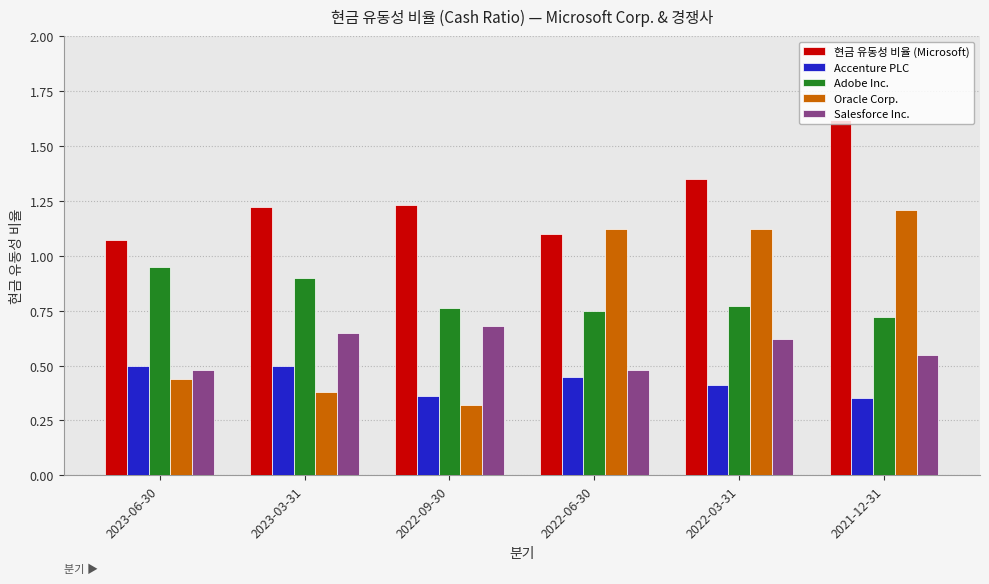

At how many categories does at least one series exceed 1?

6